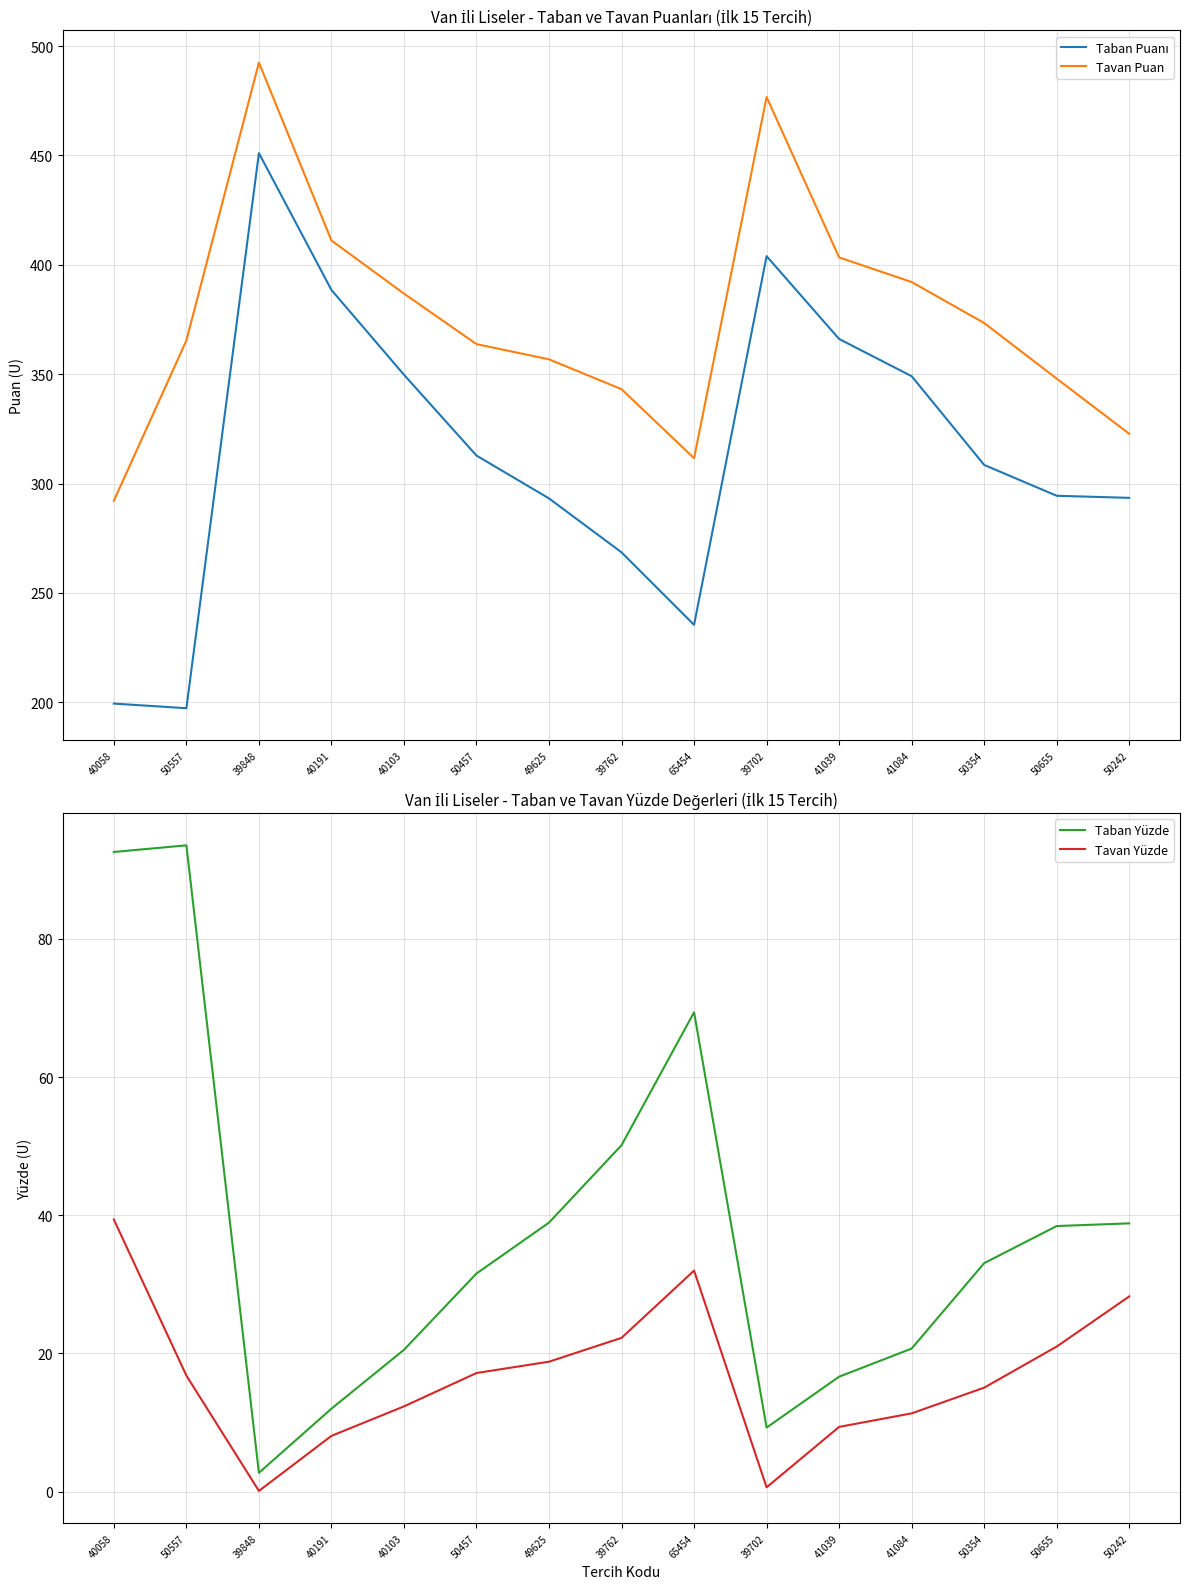

True or false: Tavan Puan has more than 1 points higher than both neighbors.

True